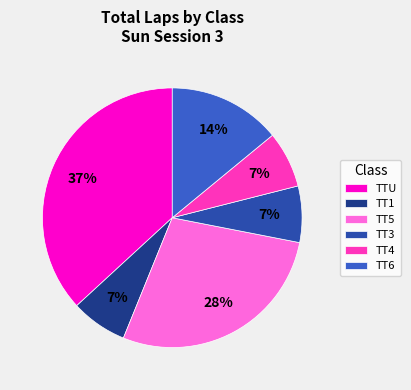

To the nearest percent, what percentage of the pie is TT3?

7%